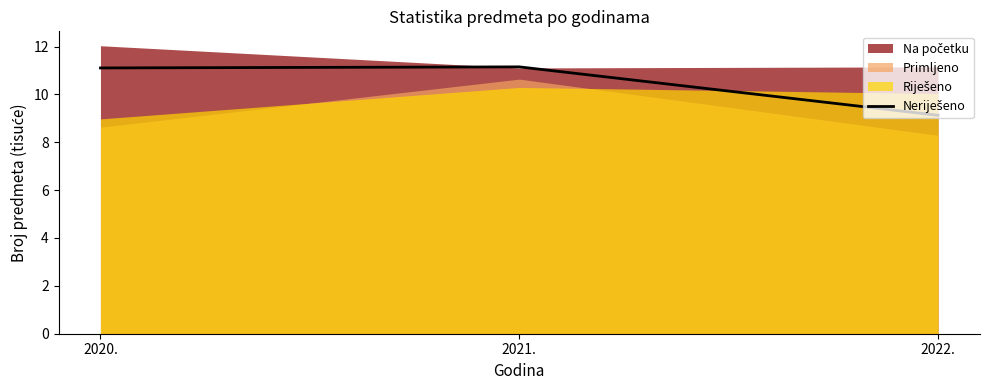

What is the approximate value at 2022.?

9.1